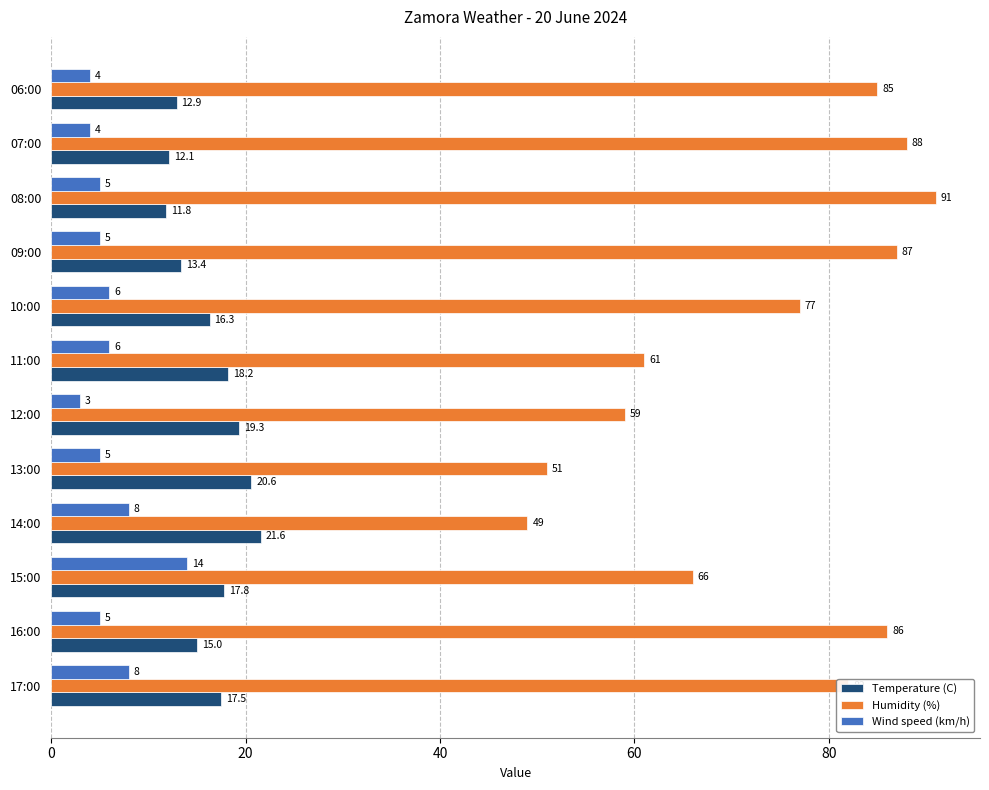

Rank the series by their maximum value, from highest to lowest.

Humidity (%), Temperature (C), Wind speed (km/h)